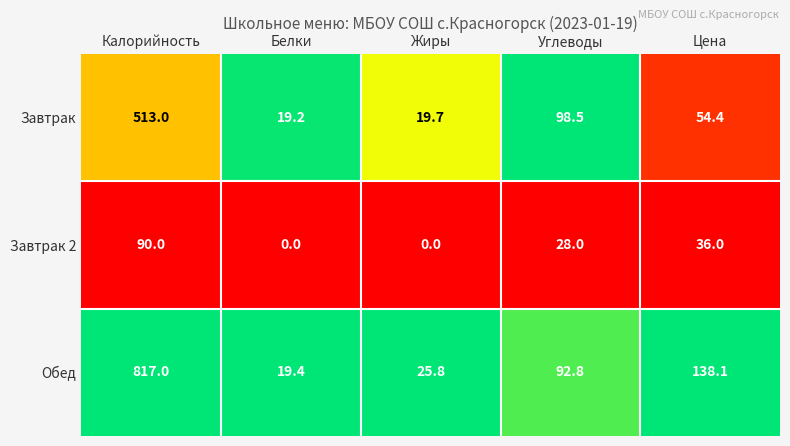

Read the Завтрак 2 value at Цена.

36.0